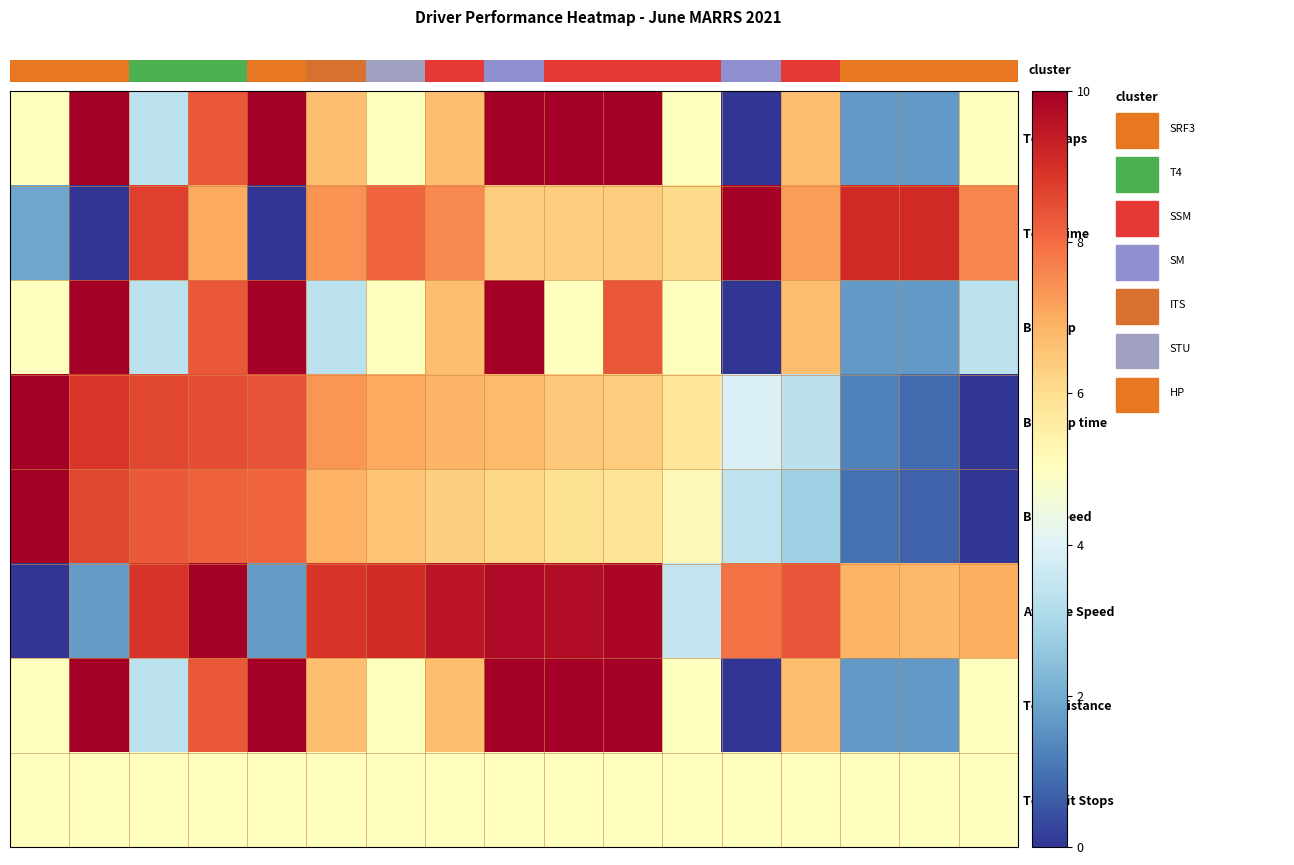

List the series in order of their peak value, highest first.

Total Laps, Total Time, Best Lap, Best Lap time, Best Speed, Average Speed, Total Distance, Total Pit Stops